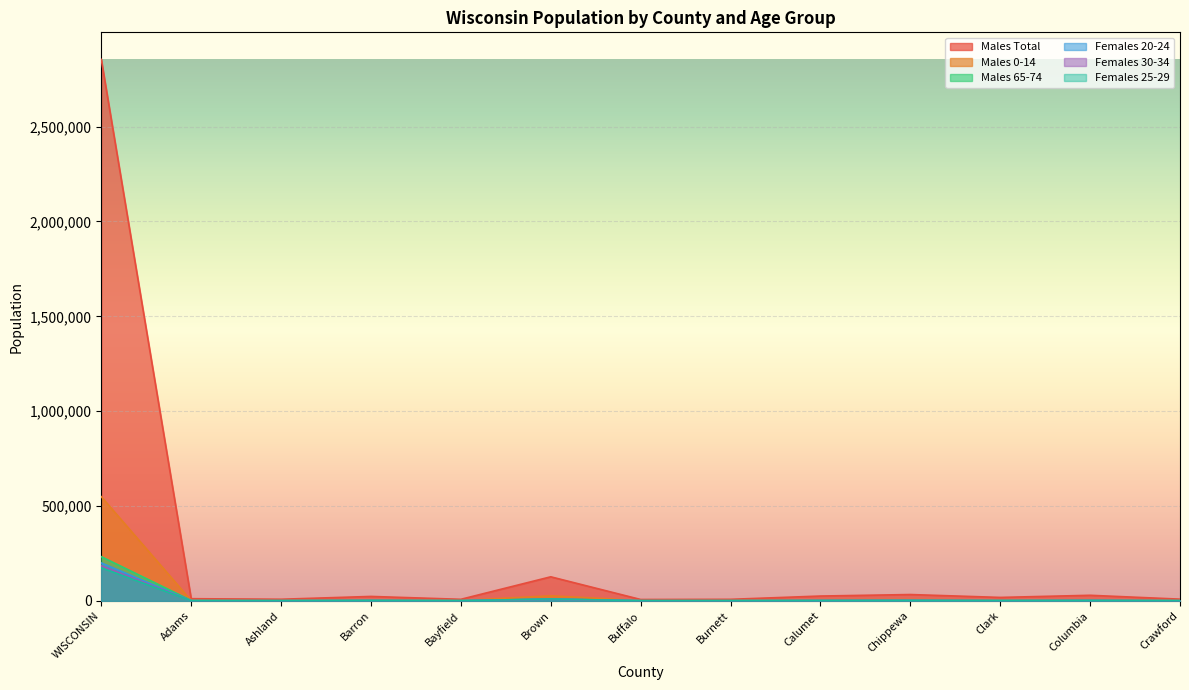

How many interior local valleys does the Females 20-24 series have?

4